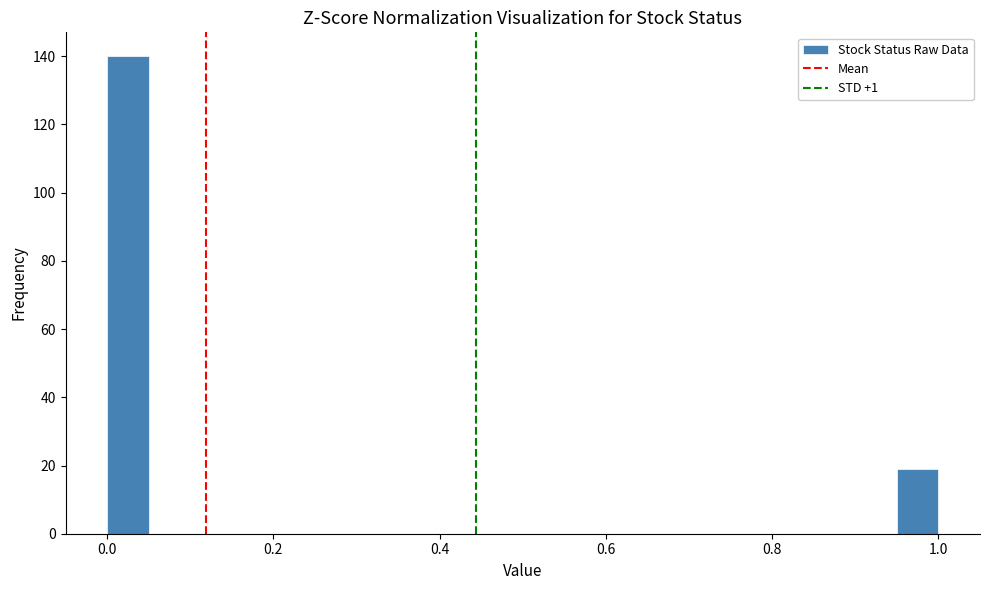

Around what value on the x-axis is the tallest bar? Give the approximate position of its centre, as read against the axis.

0.02